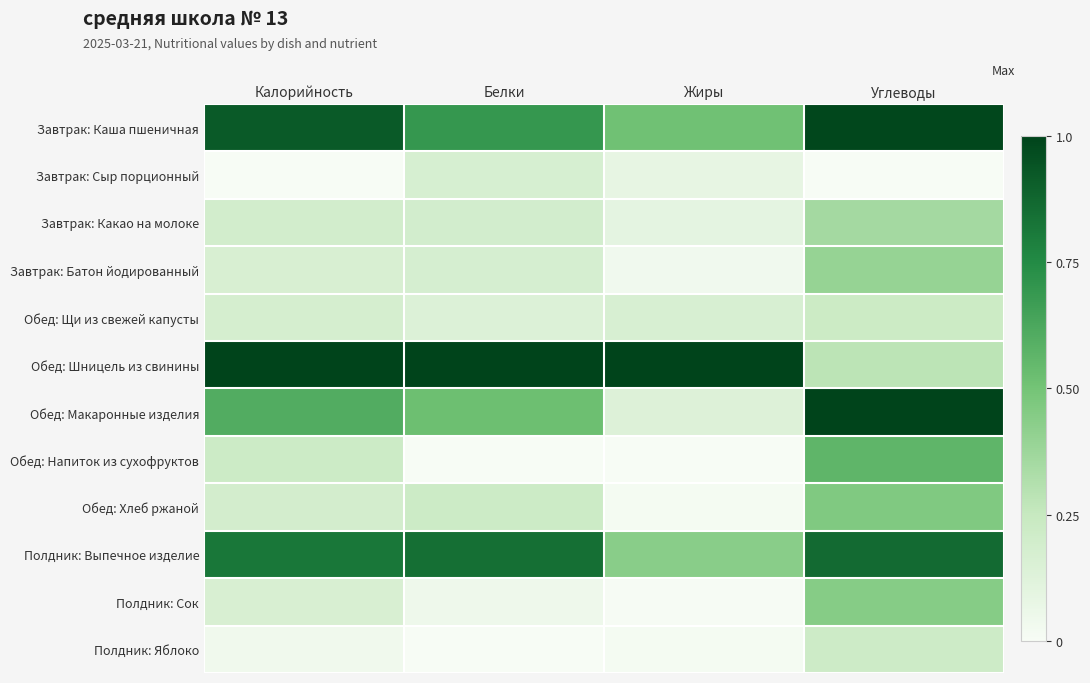

At which category is the sum across all series the highest?

Углеводы